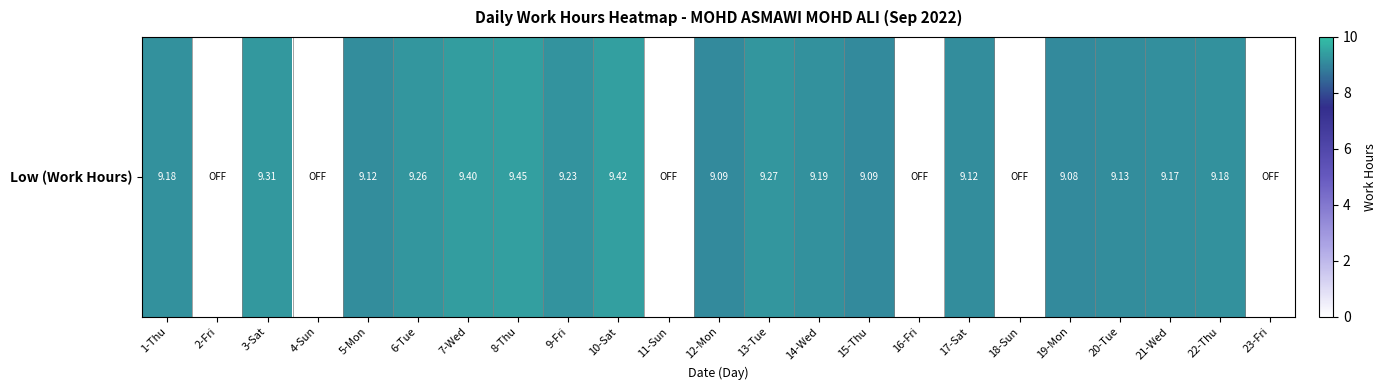

What is the ratio of the value at 21-Wed to the value at 22-Thu?

1.0